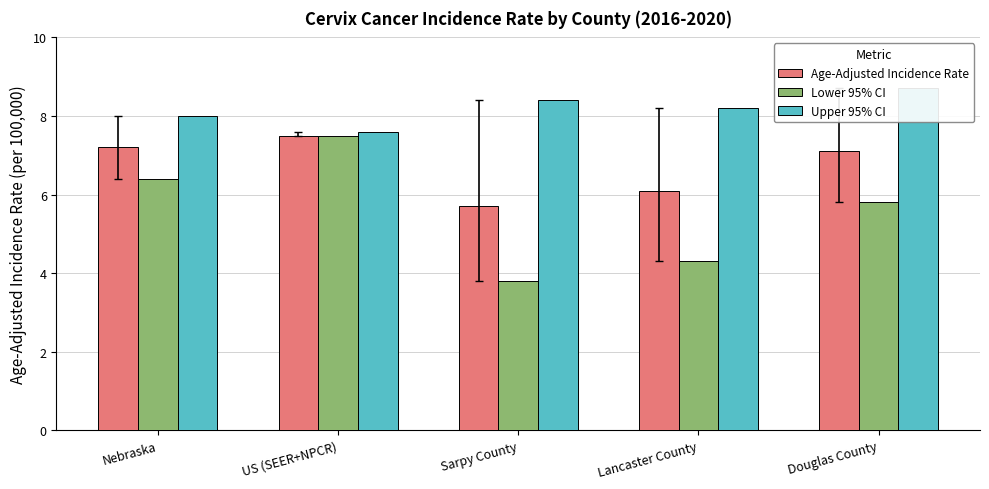

What is the value of the Age-Adjusted Incidence Rate bar at the 1st from the left?

7.2